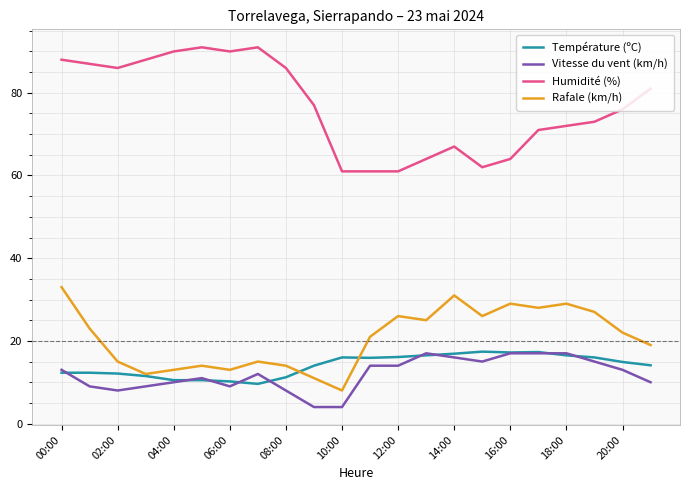

True or false: Rafale (km/h) and Humidité (%) intersect in this chart.

False